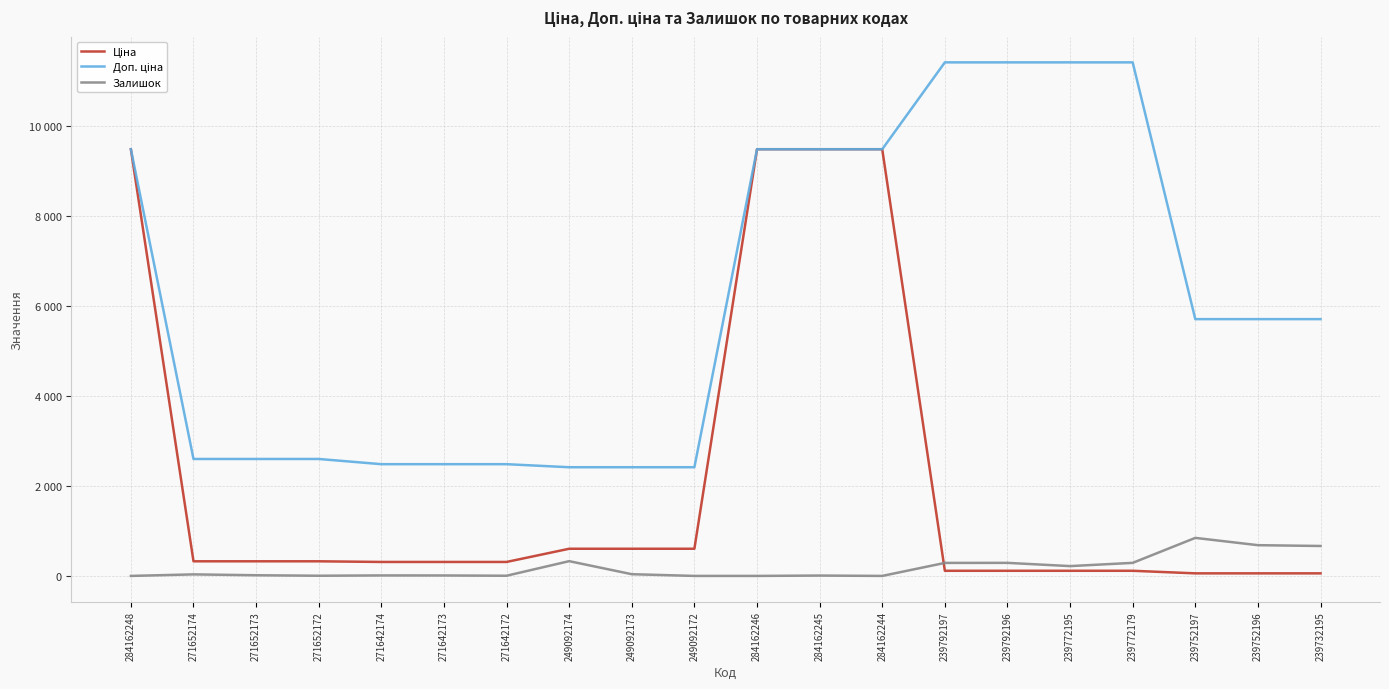

List the series in order of their overall mean, lowest first.

Залишок, Ціна, Доп. ціна